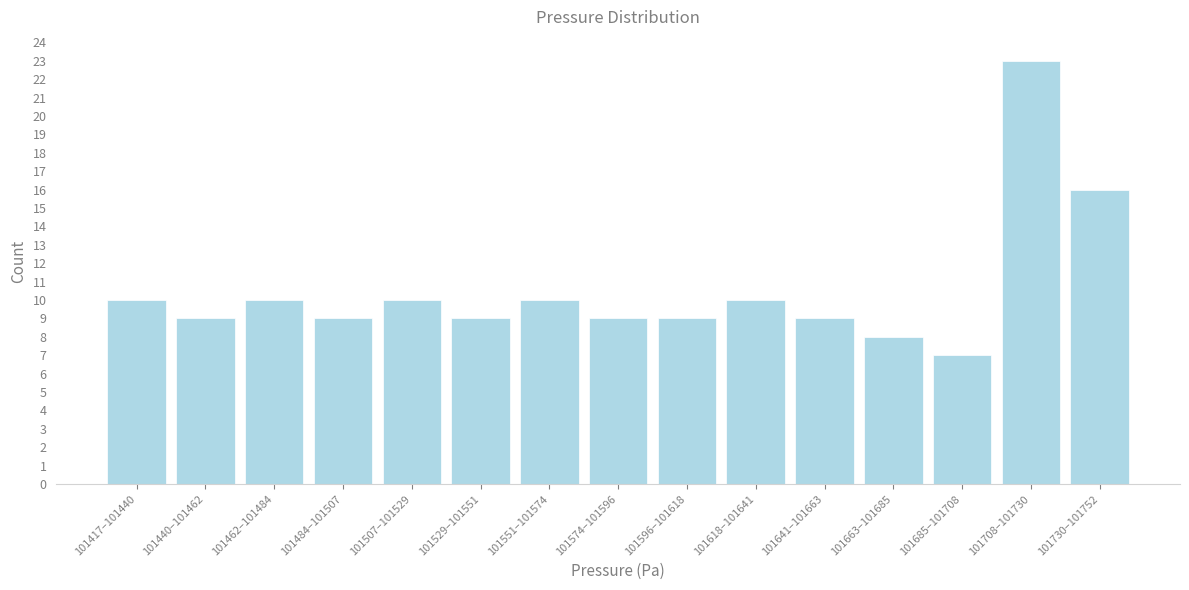

Reading left to right, extract all data points from this chart.

10	9	10	9	10	9	10	9	9	10	9	8	7	23	16